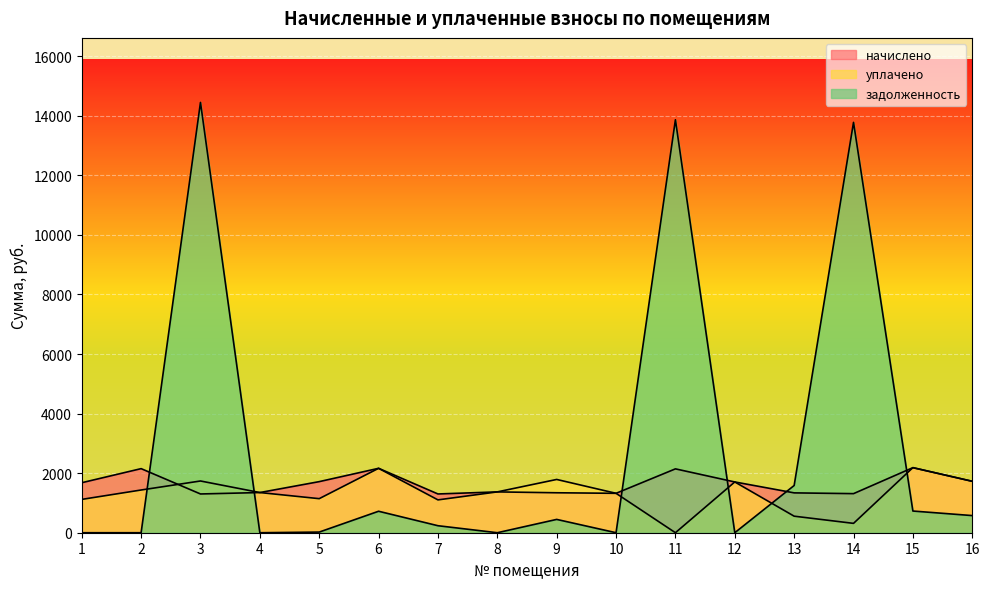

Which series has the widest spread of values?

задолженность